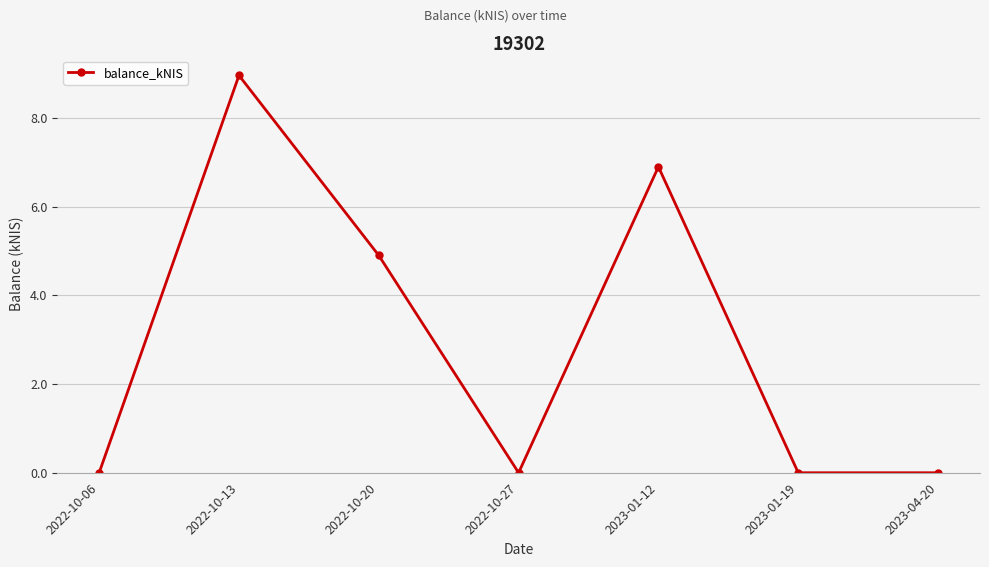

What is the greatest value displayed?

9.0